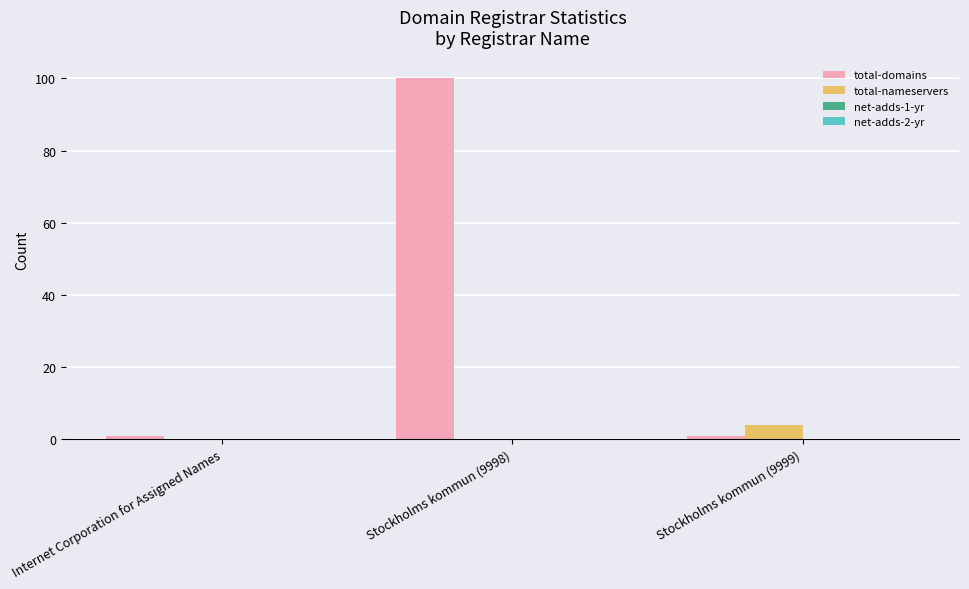

Which label corresponds to the largest value in the chart?

Stockholms kommun (9998)